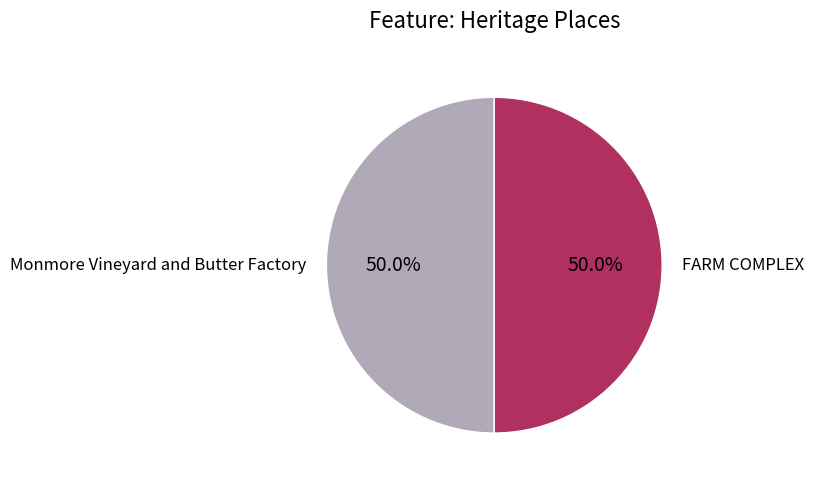

What is the ratio of the value at Monmore Vineyard and Butter Factory to the value at FARM COMPLEX?

1.0